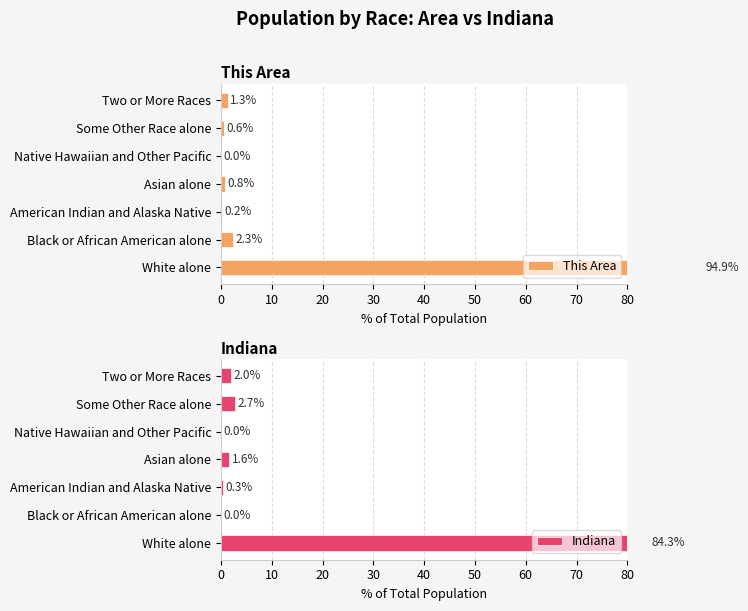

Reading left to right, transcribe all the data shown in this chart.

This Area: 94.9	2.3	0.2	0.8	0.0	0.6	1.3
Indiana: 84.3	0.0	0.3	1.6	0.0	2.7	2.0